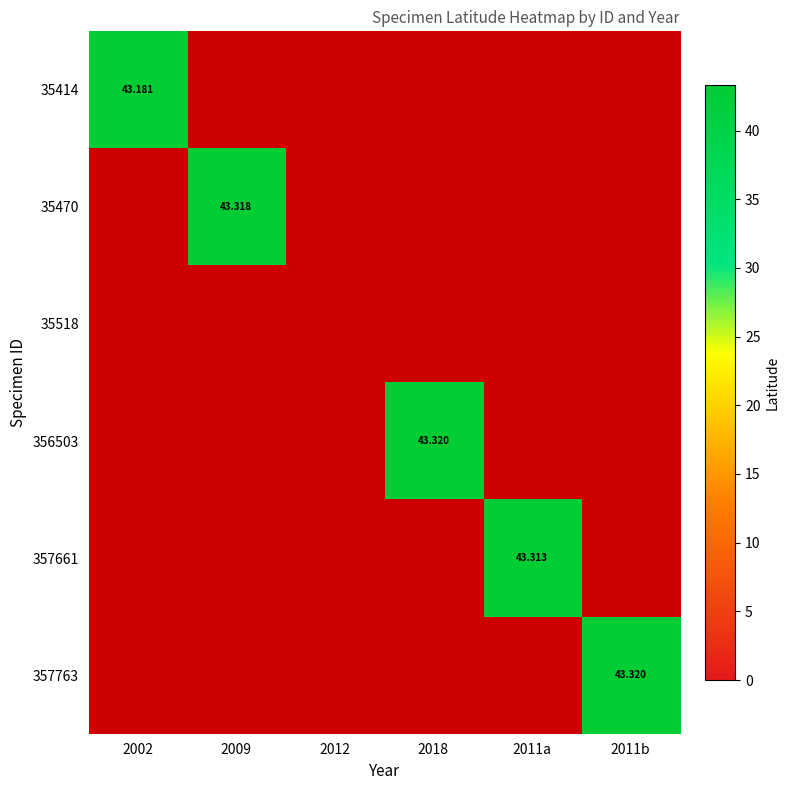

How many categories are shown in the chart?

6